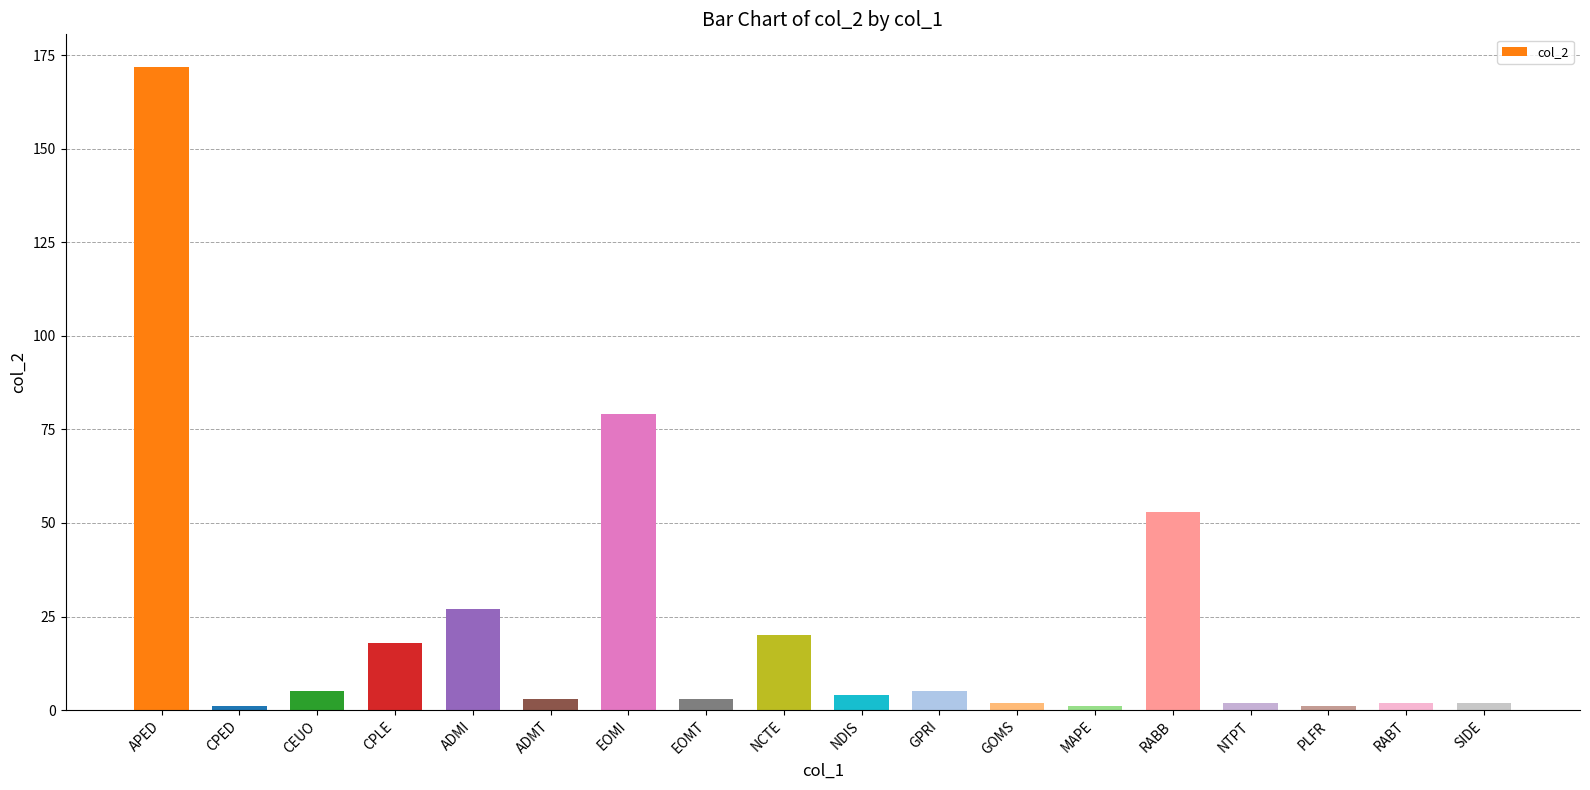

Reading left to right, what are all the values shown in this chart?

172	1	5	18	27	3	79	3	20	4	5	2	1	53	2	1	2	2